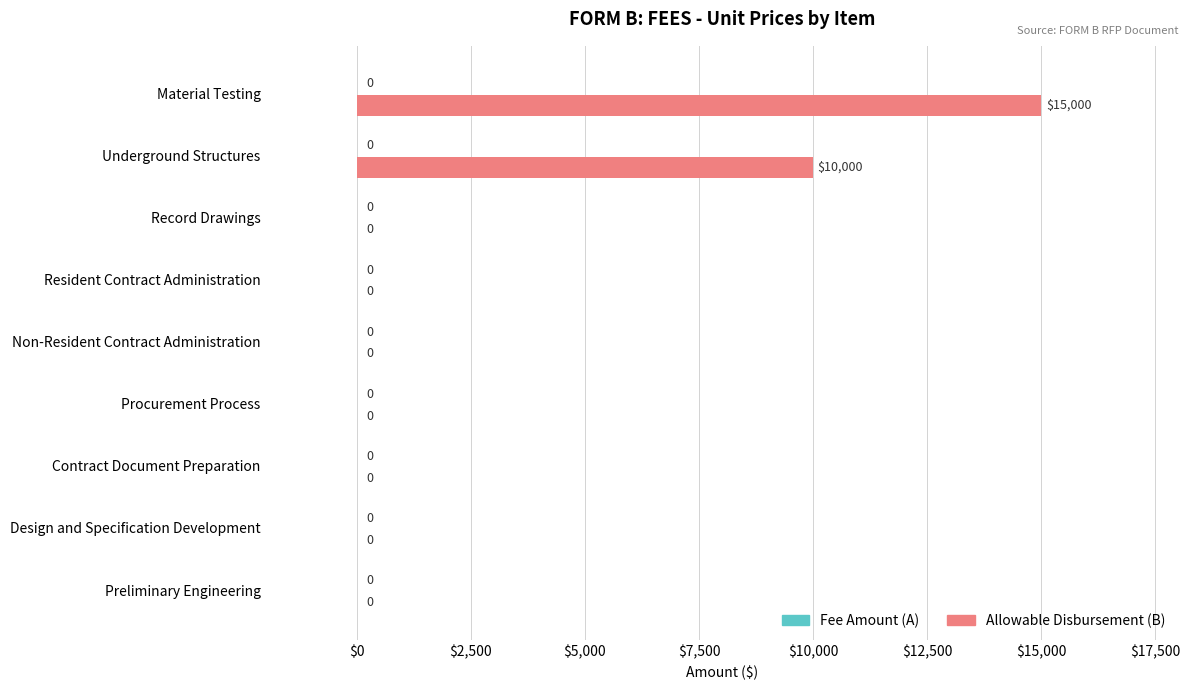

Between Resident Contract Administration and Material Testing, which is larger?

Material Testing